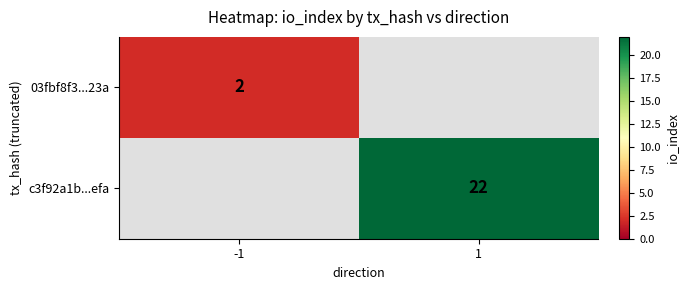

Is the value of c3f92a1b...efa at 1 greater than the value of 03fbf8f3...23a at -1?

Yes